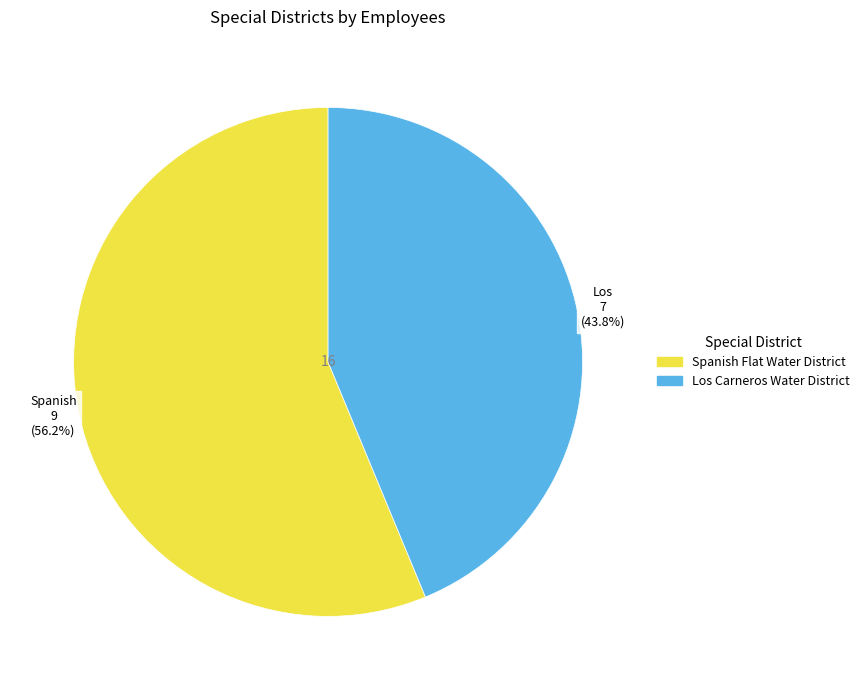

Which slice is the largest?

Spanish Flat Water District